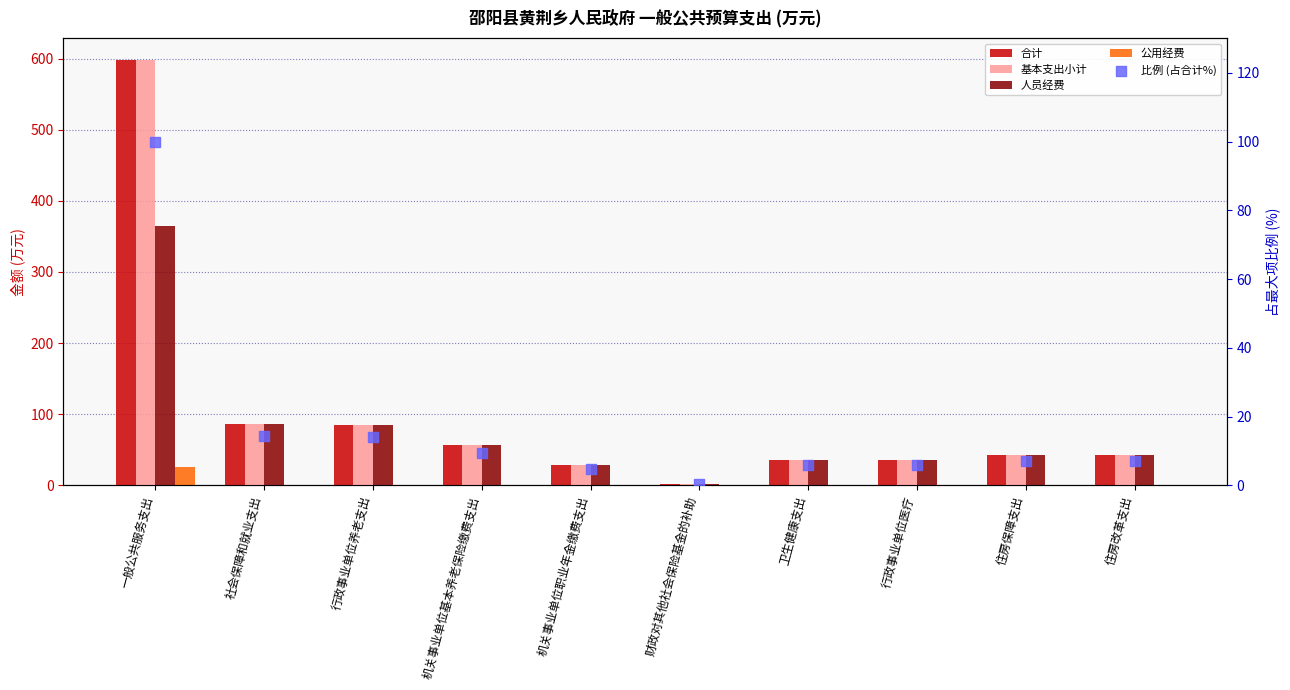

What are all the series names shown in the legend?

合计, 基本支出小计, 人员经费, 公用经费, 比例 (占合计%)